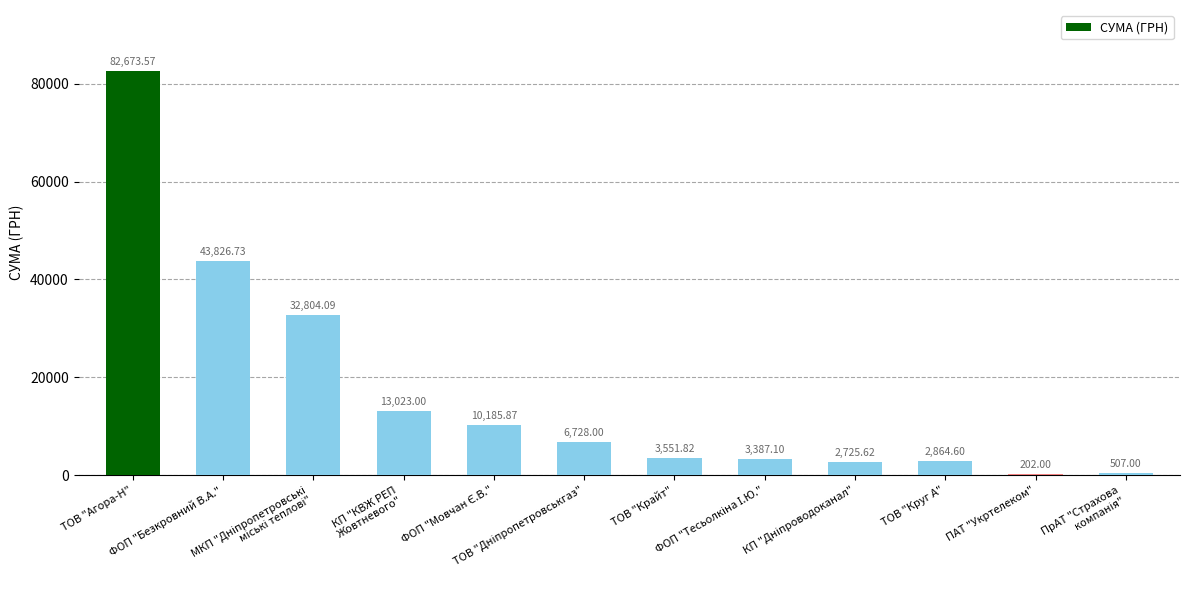

What is the sum of all values?

202479.4